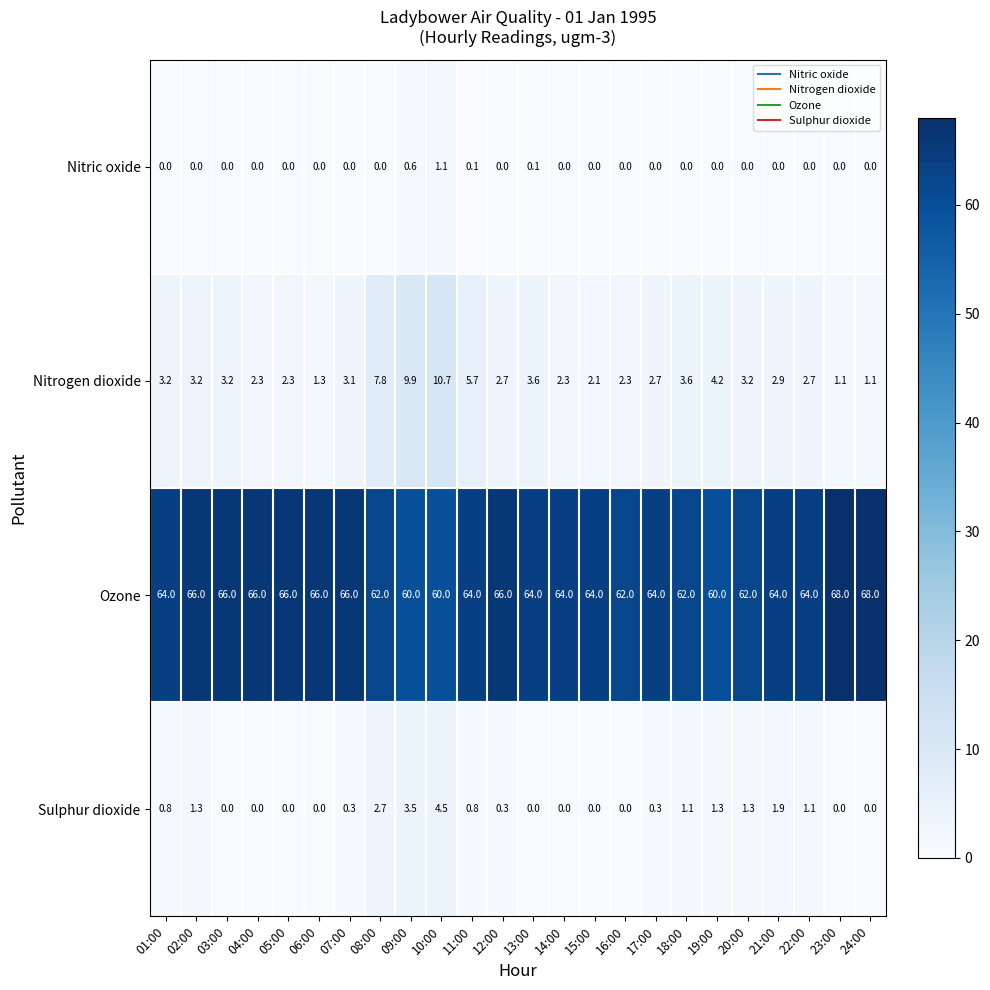

True or false: Ozone has a value of 31.2 at 04:00.

False